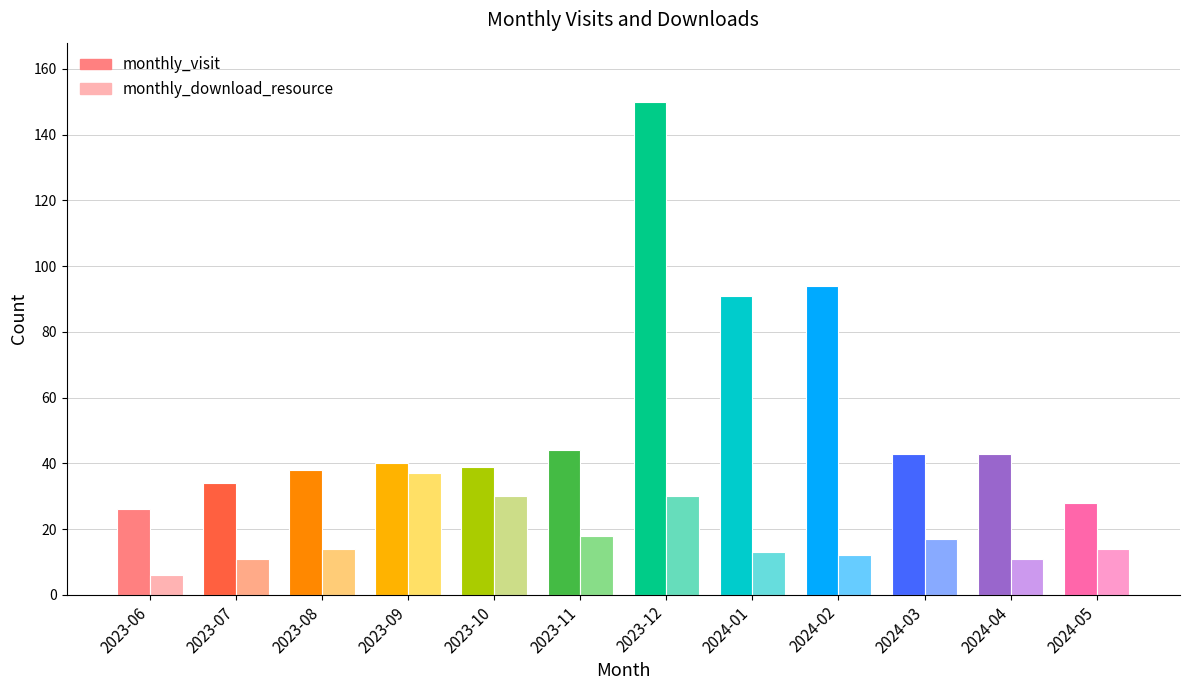

What is the difference between the monthly_visit values at 2023-11 and 2024-02?

50